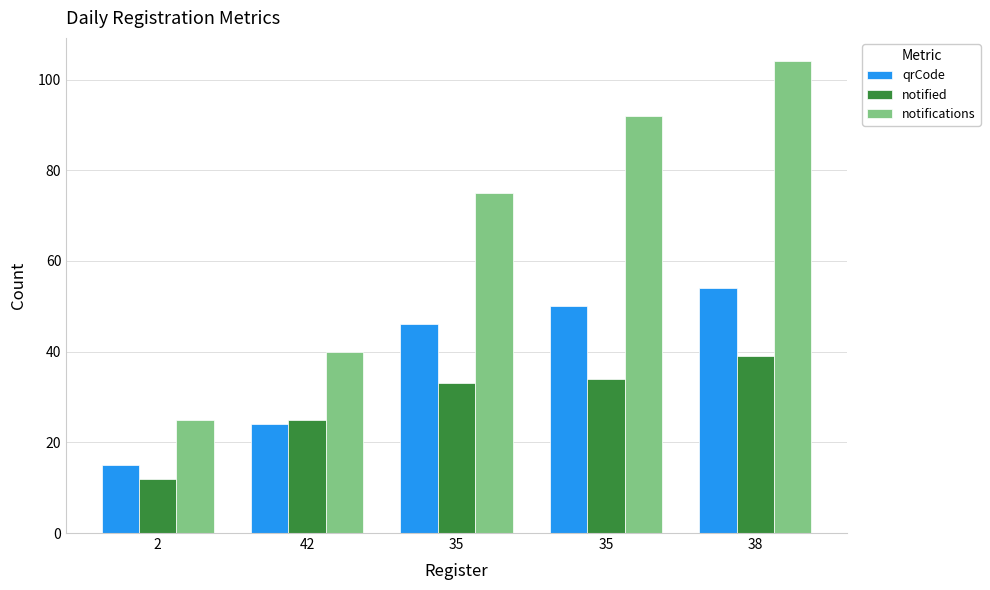

What are all the series names shown in the legend?

qrCode, notified, notifications